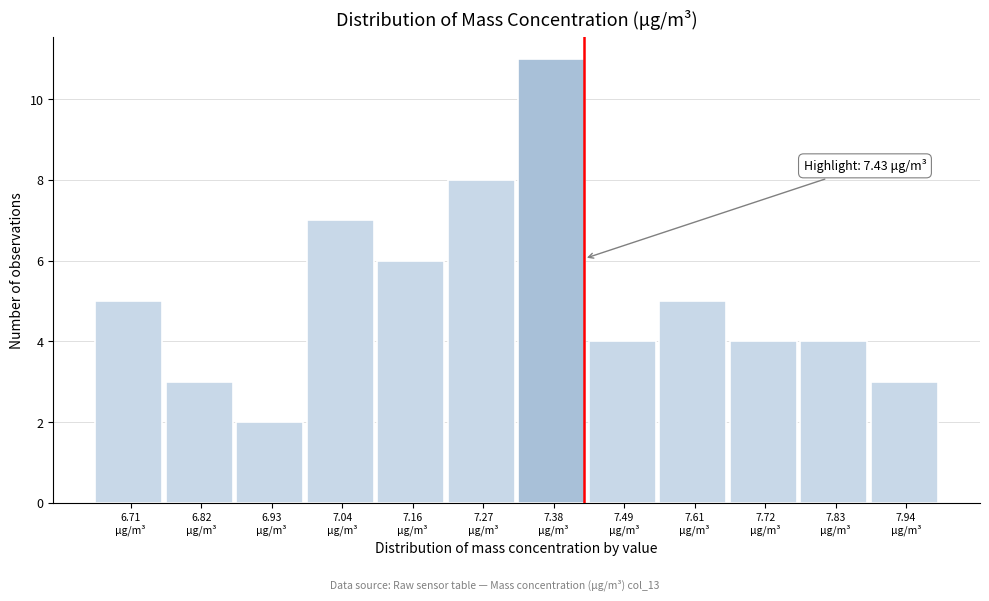

Which range on the x-axis has the tallest bar?

7.32 to 7.44